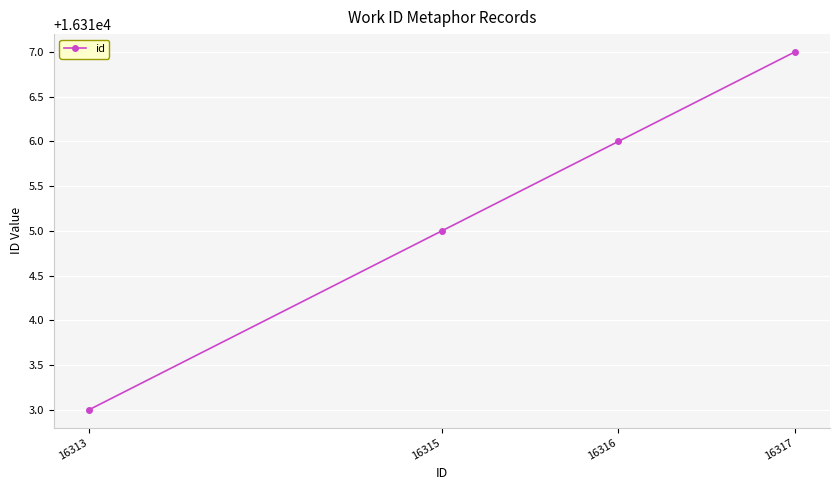

Rank the categories by value from lowest to highest.

16313, 16315, 16316, 16317